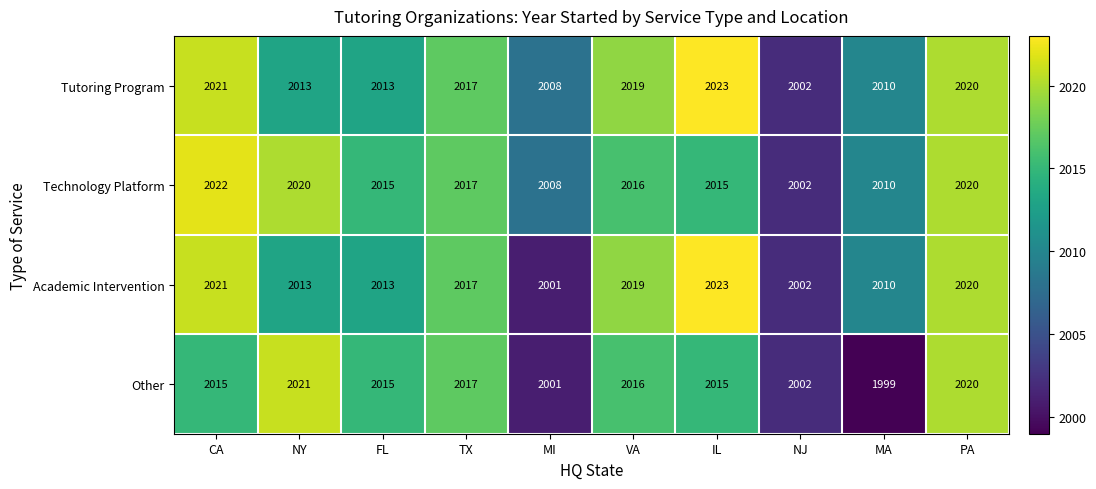

What is the sum of the Technology Platform values at CA and PA?

4042